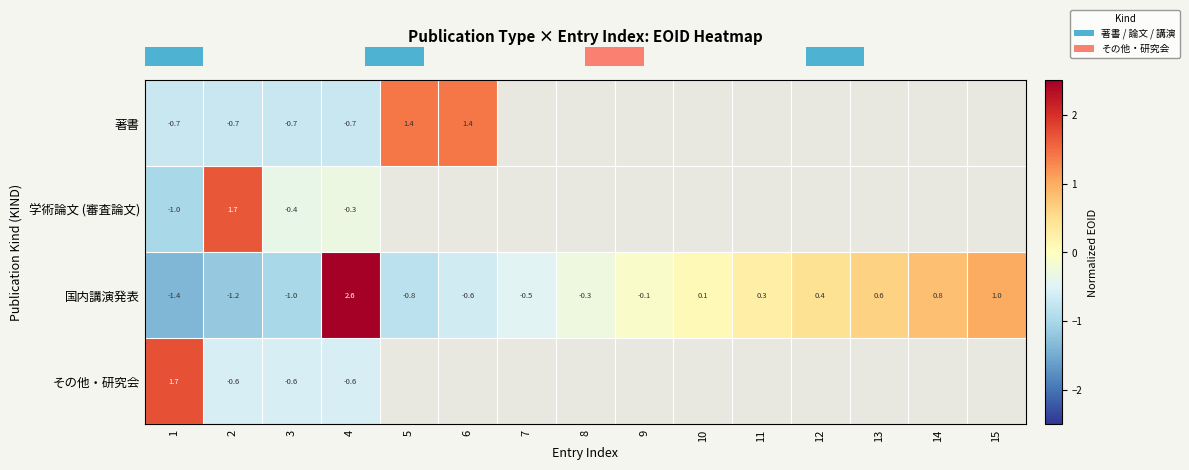

Which series has the largest total across all categories?

row_2